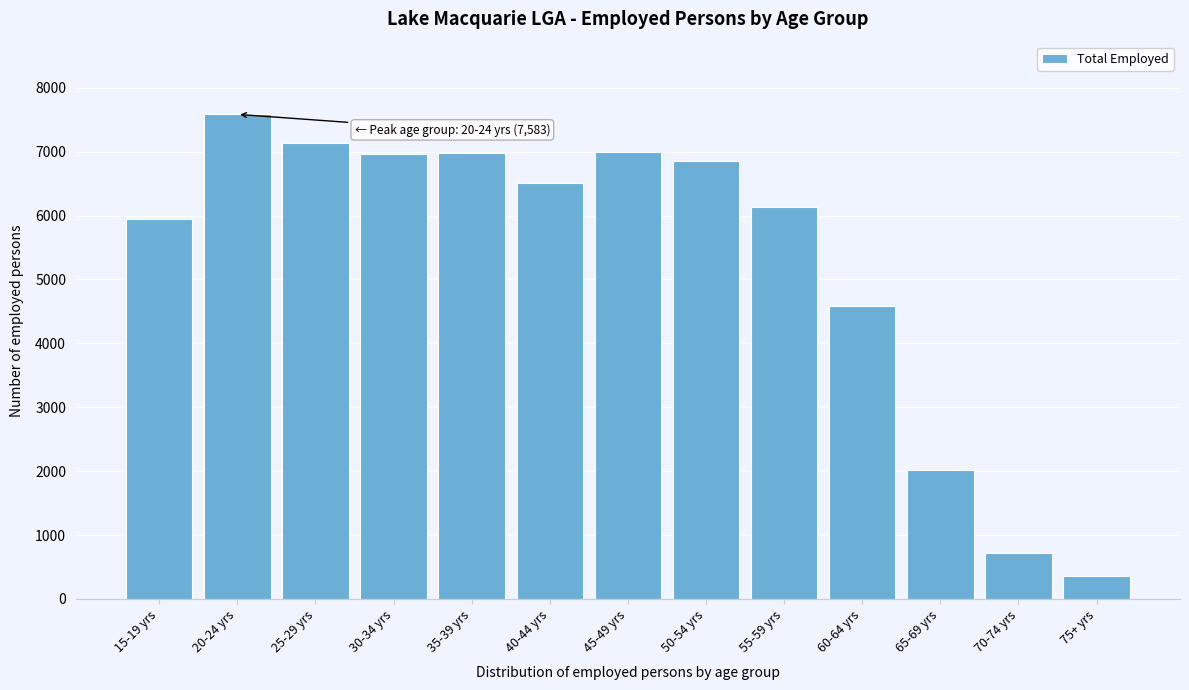

What is the value of the 2nd bar from the left?

7583